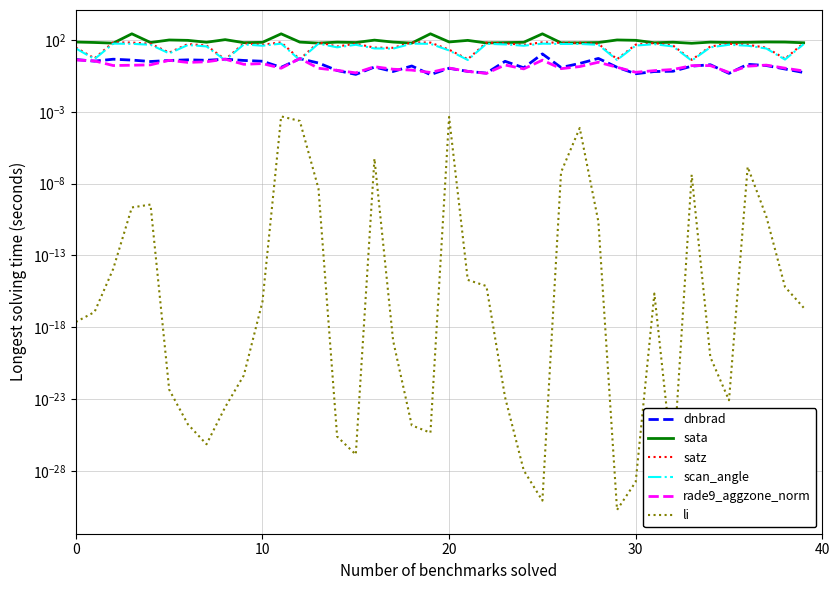

True or false: sata has more than 2 interior local peaks.

True